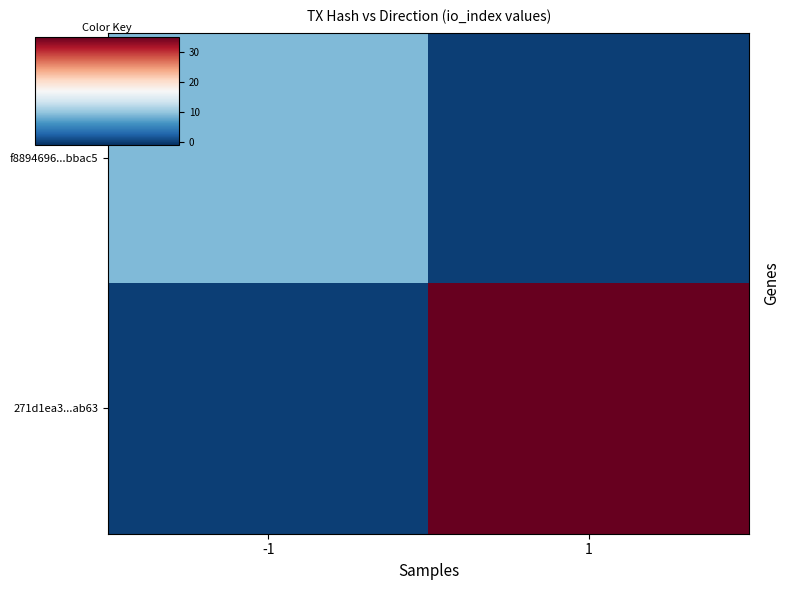

Rank the series by their average value, from highest to lowest.

271d1ea3...ab63, f8894696...bbac5